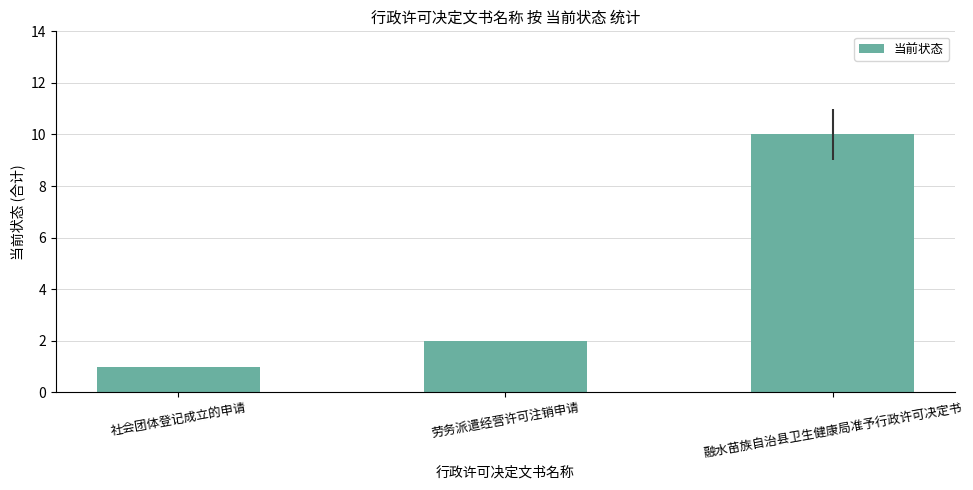

What is the smallest value displayed?

1